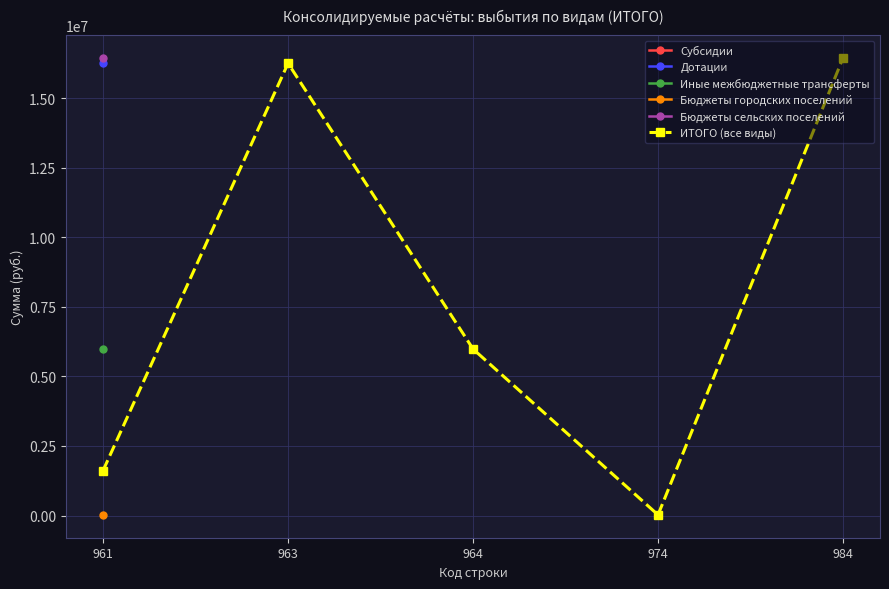

How many values are below 5985524?

2